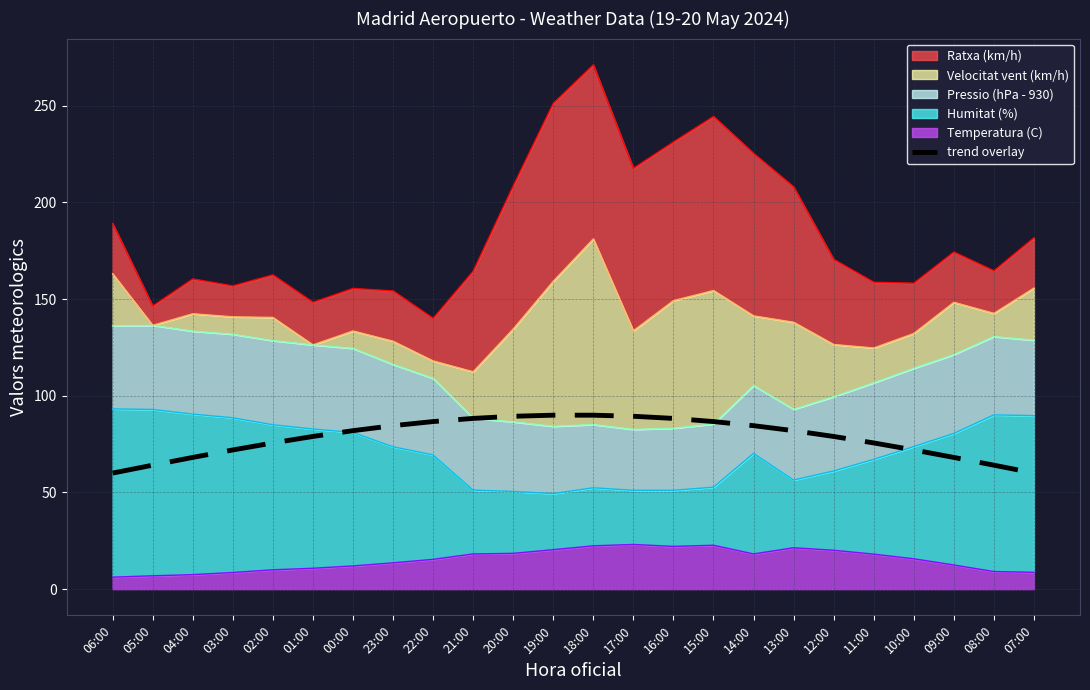

The trend overlay series shows 78.9 at 12:00. True or false?

True